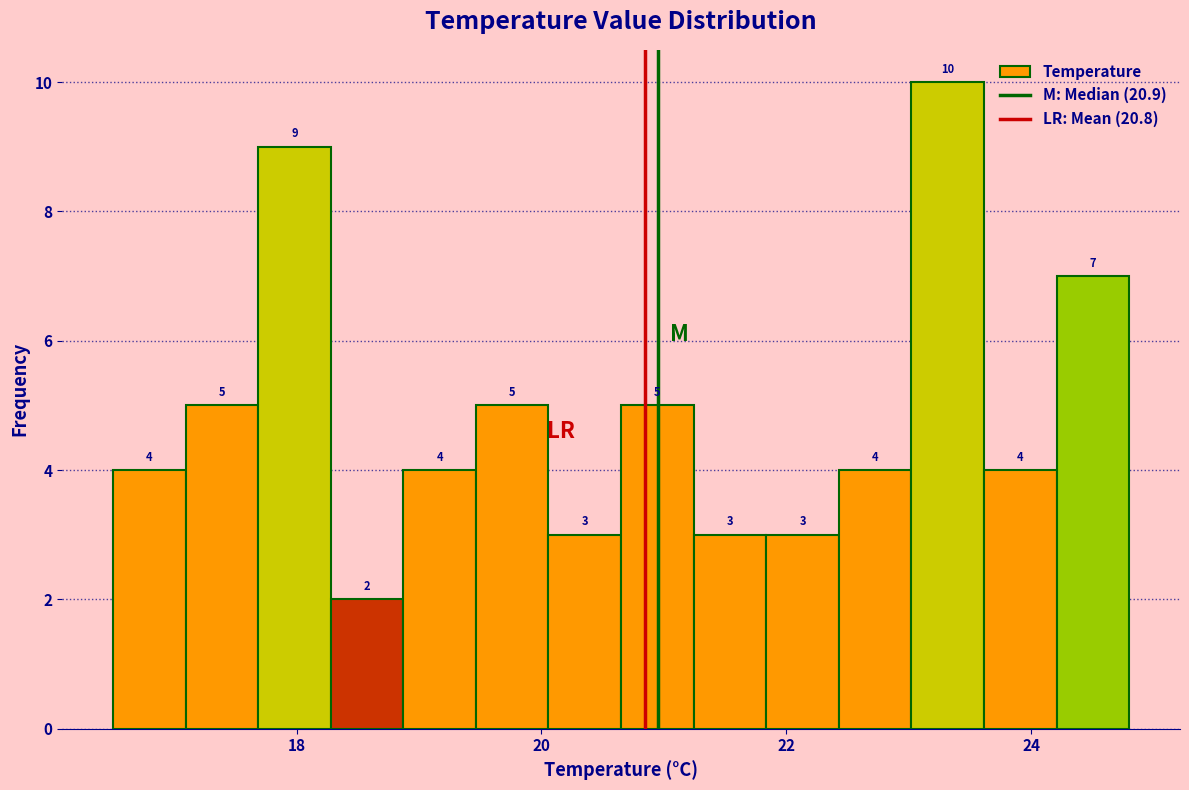

Read against the x-axis, roughly where is the centre of the tallest bar?

23.4